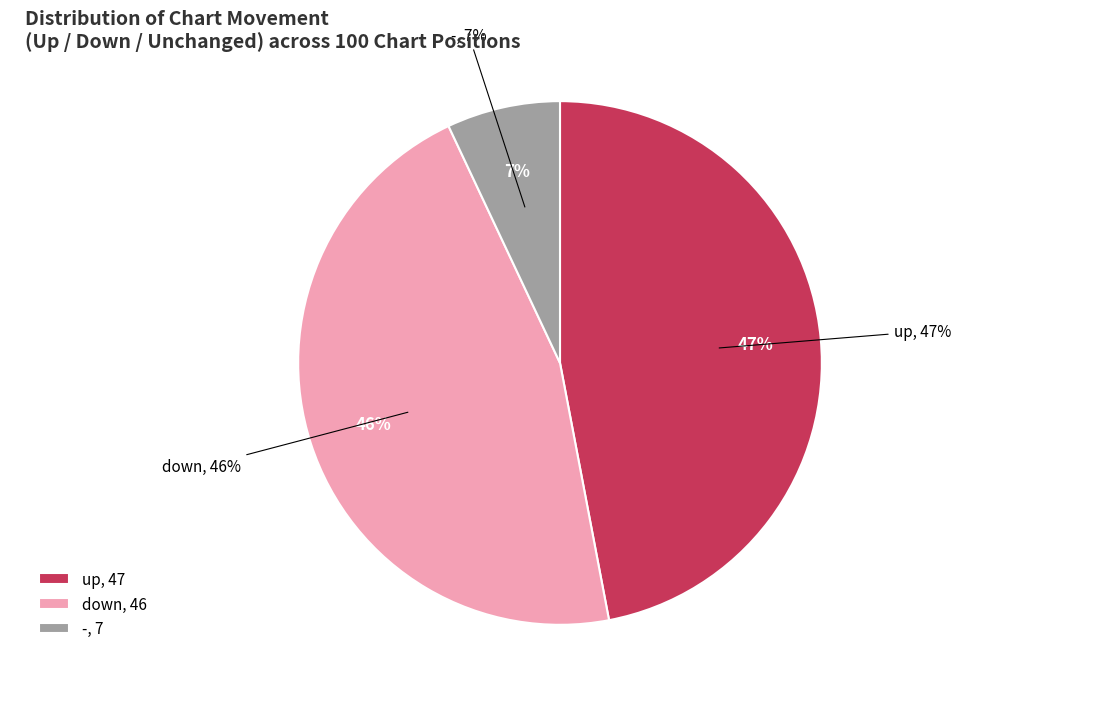

To the nearest percent, what is the average slice percentage?

33%